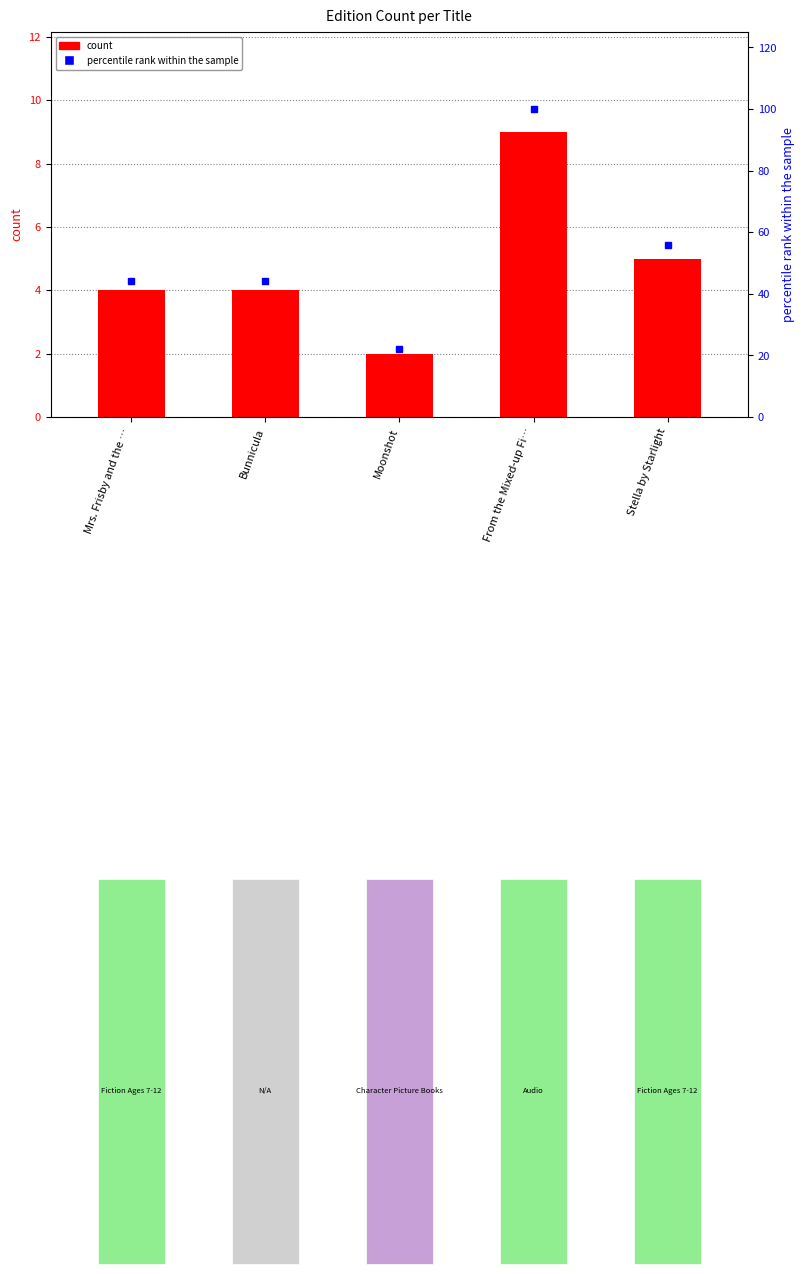

What is the difference between the maximum and second lowest values in the count series?

5